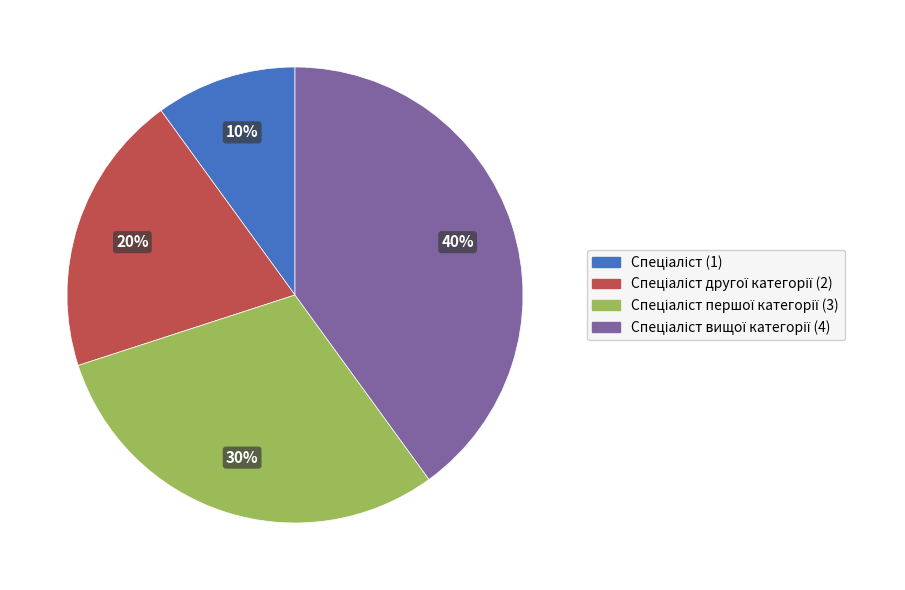

Is there any slice that represents more than half of the pie?

No